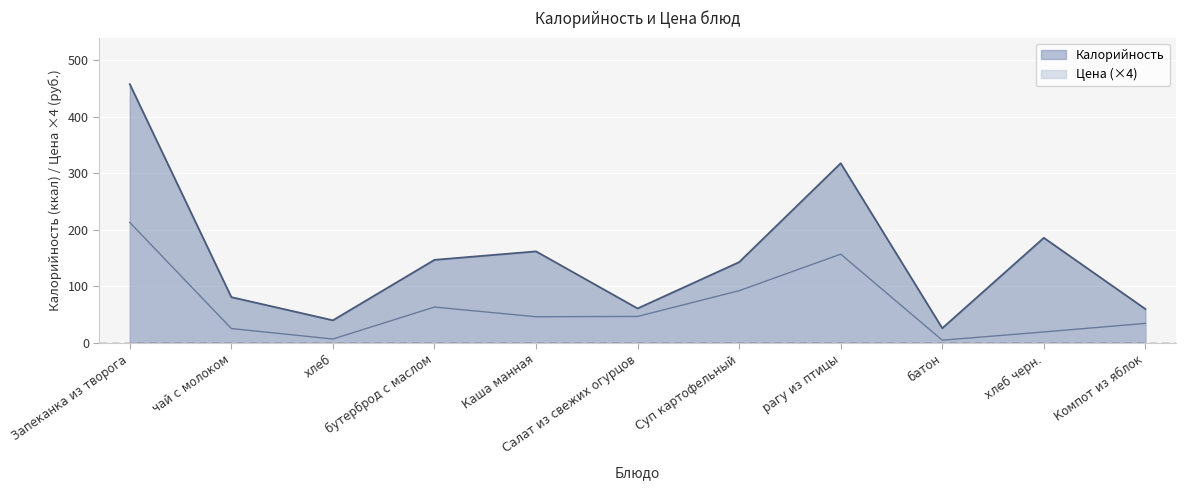

What is the sum of the Калорийность values at Запеканка из творога and хлеб черн.?

644.0